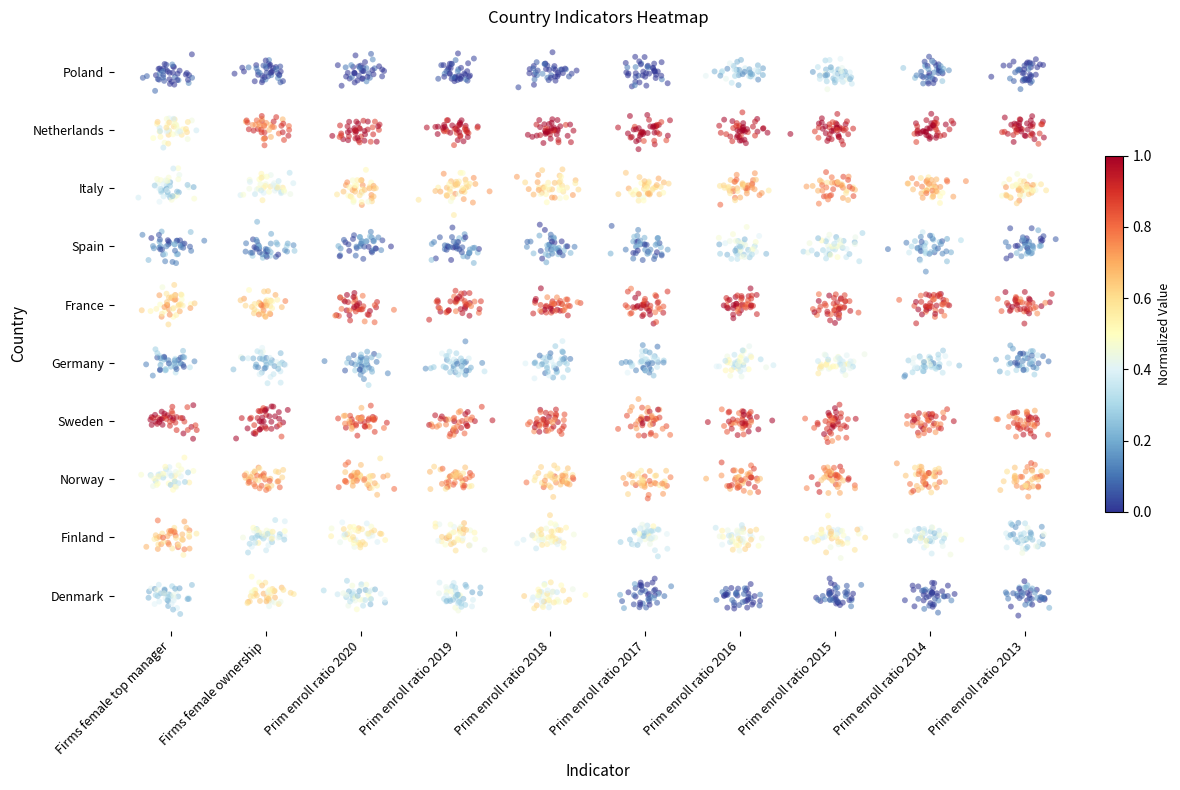

What is the difference between the maximum and minimum values?

0.5